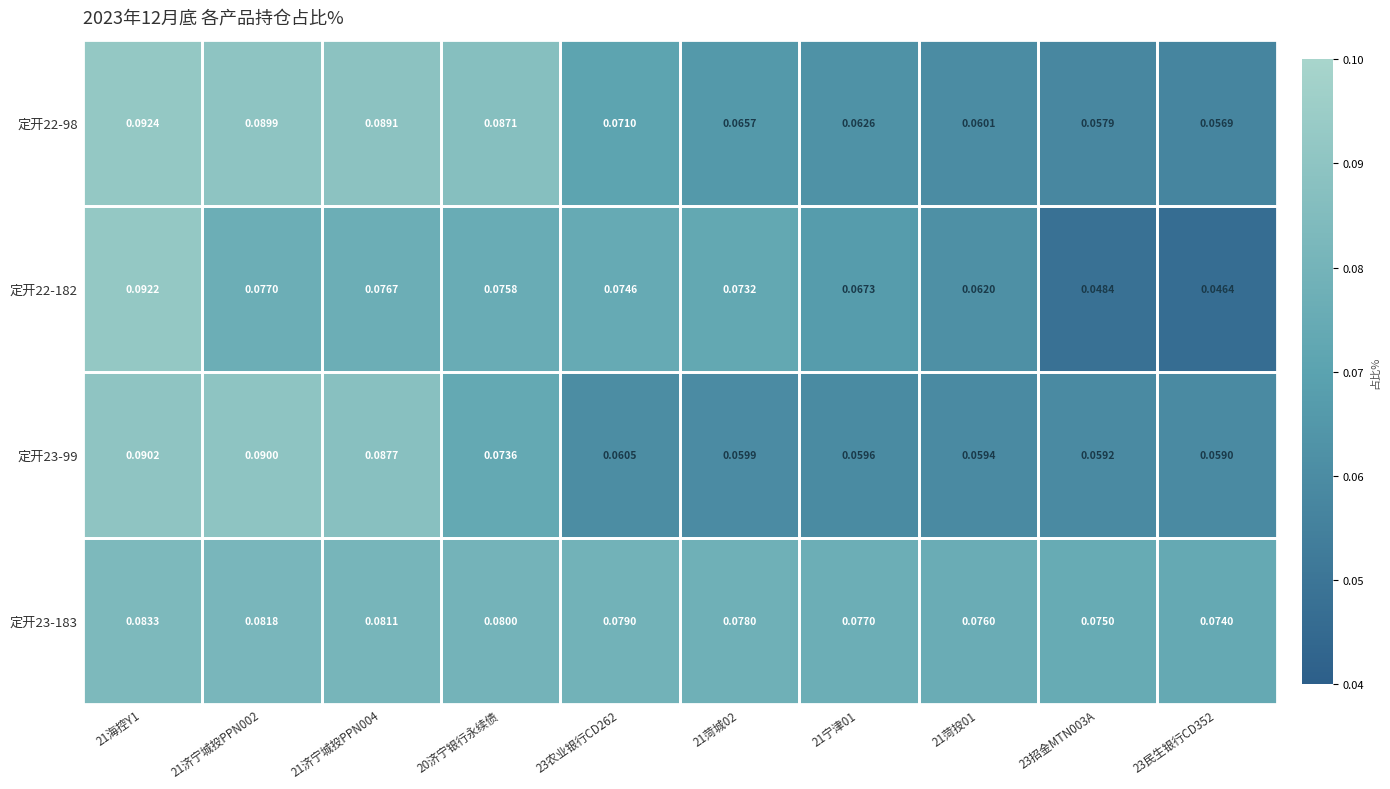

Which category has the highest value across all series?

21海控Y1